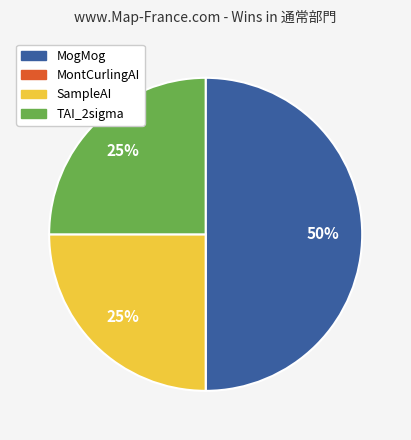

To the nearest percent, what is the average slice percentage?

25%